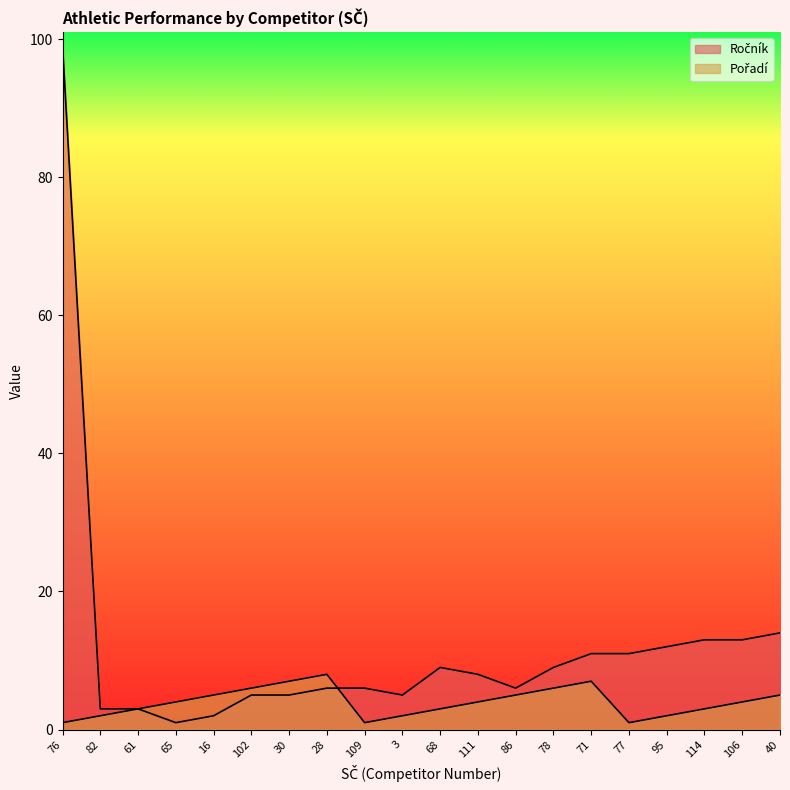

True or false: Ročník has a value of 2 at 82.

False